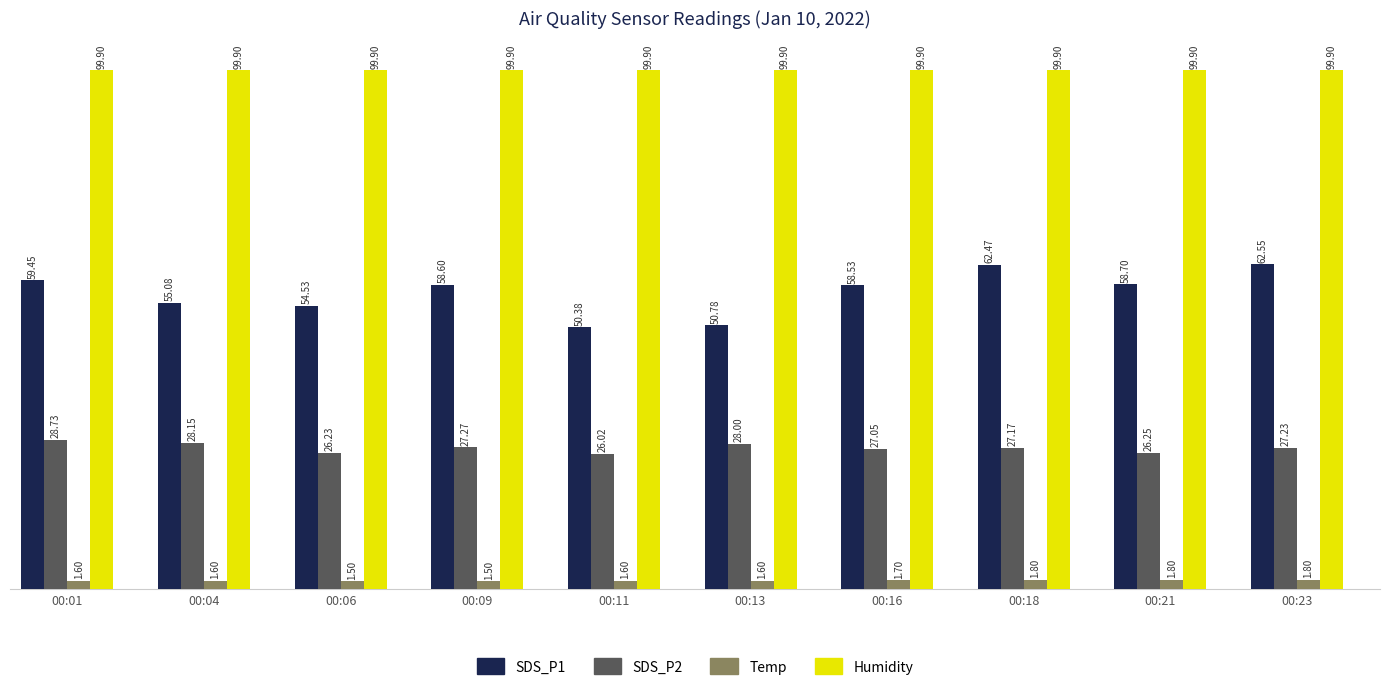

How many bars are there in each group?

4